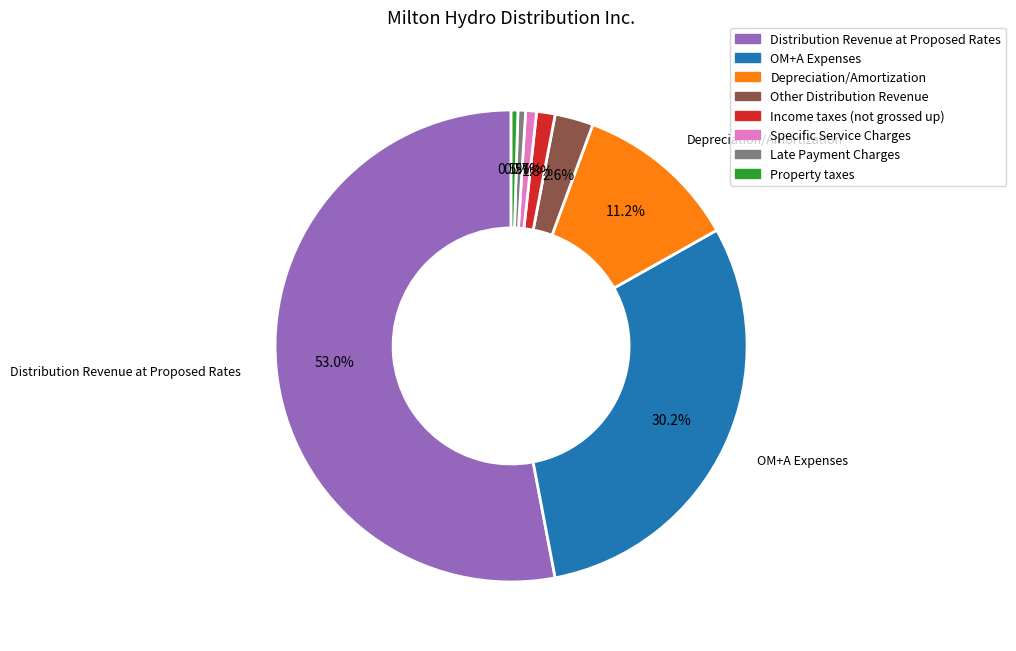

Does any single category account for the majority?

Yes